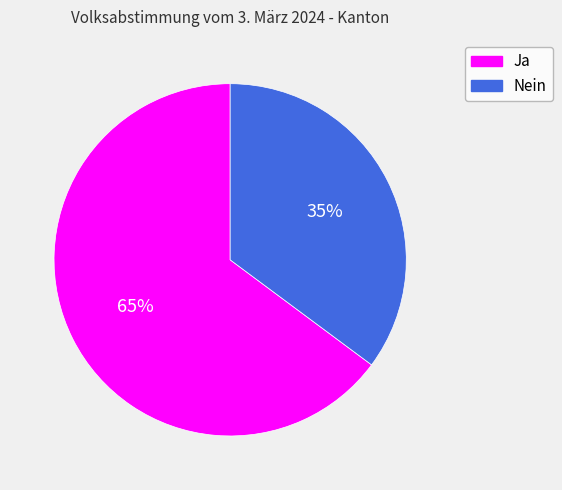

To the nearest percent, what is the difference between the Ja and Nein slice percentages?

30%